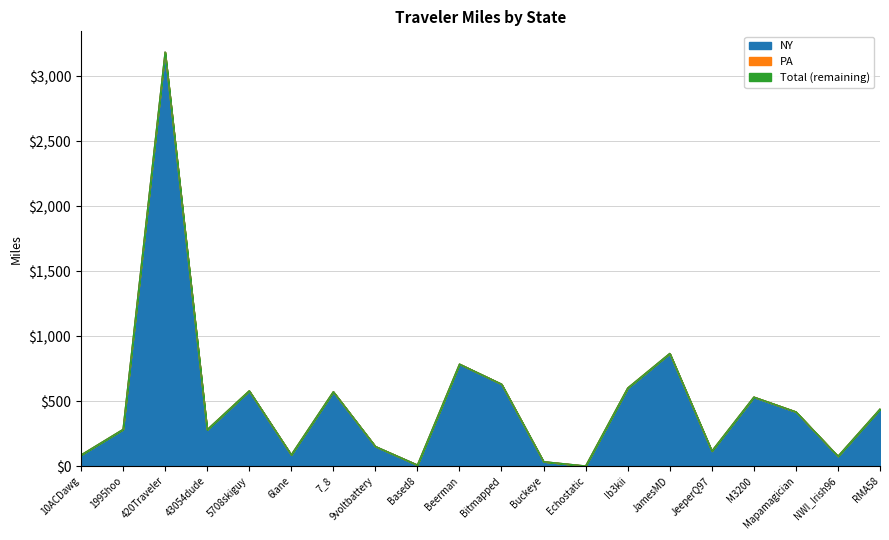

How many interior local valleys does the NY series have?

6